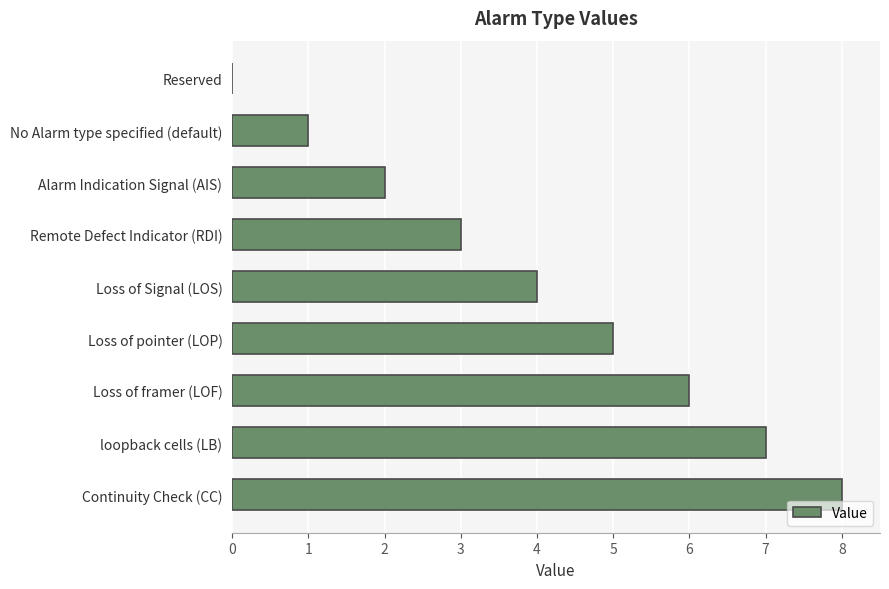

Are the bars grouped side by side (vs. stacked)?

No